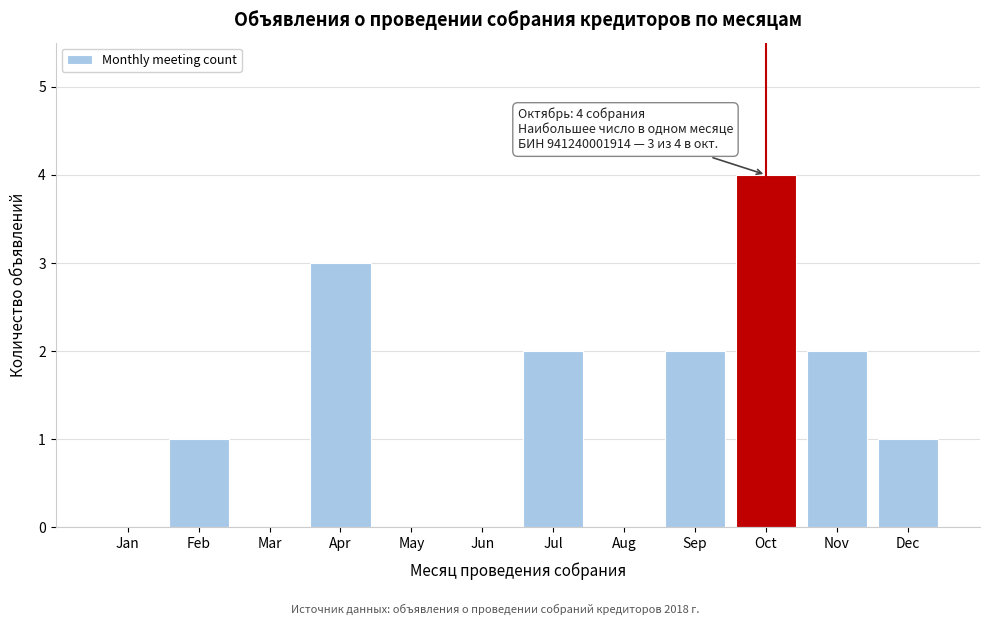

Reading right to left, transcribe all the data shown in this chart.

Dec=1	Nov=2	Oct=4	Sep=2	Aug=0	Jul=2	Jun=0	May=0	Apr=3	Mar=0	Feb=1	Jan=0